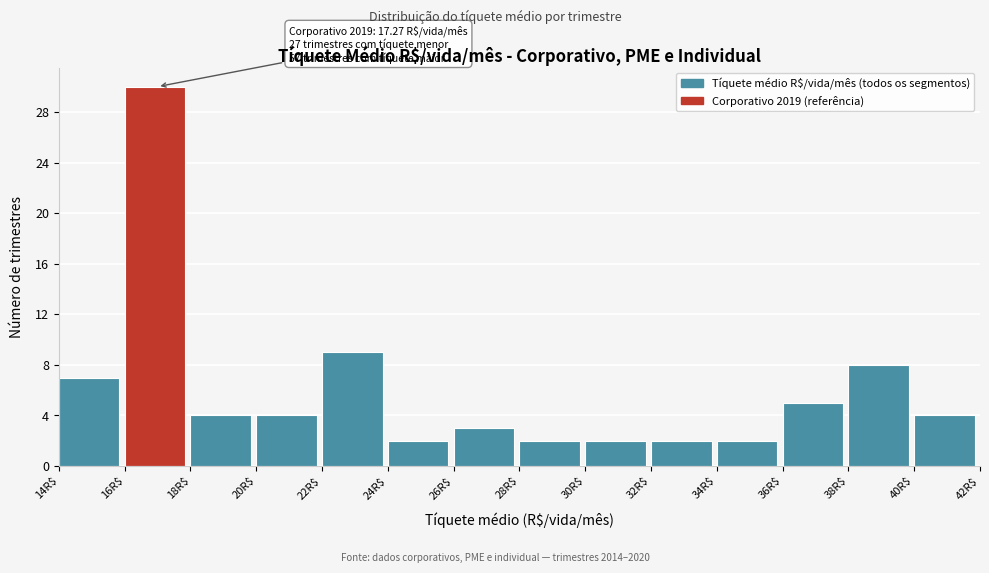

Which range on the x-axis has the tallest bar?

16 to 18